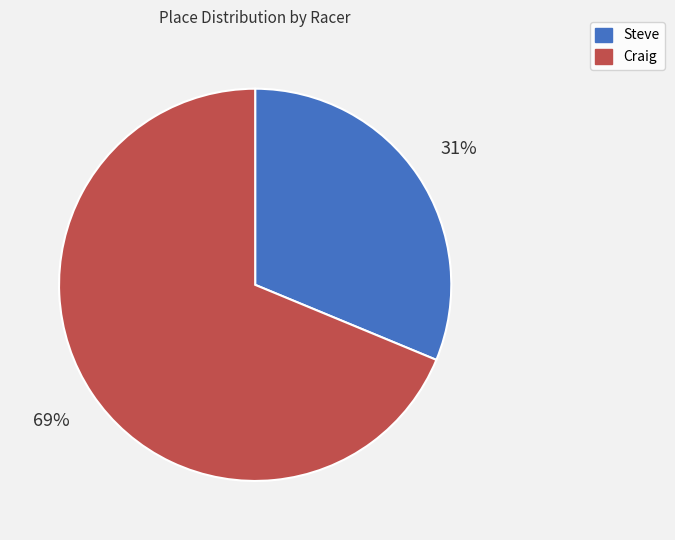

What is the ratio of the value at Craig to the value at Steve?

2.2